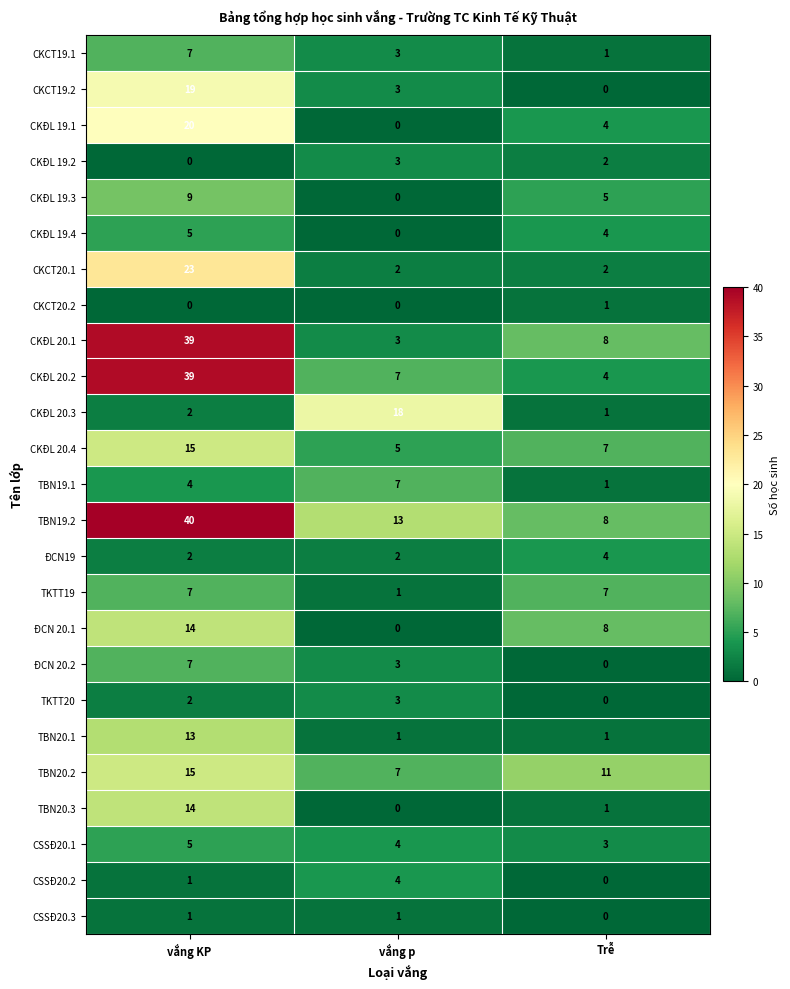

The CKĐL 20.2 series shows 68 at vắng KP. True or false?

False